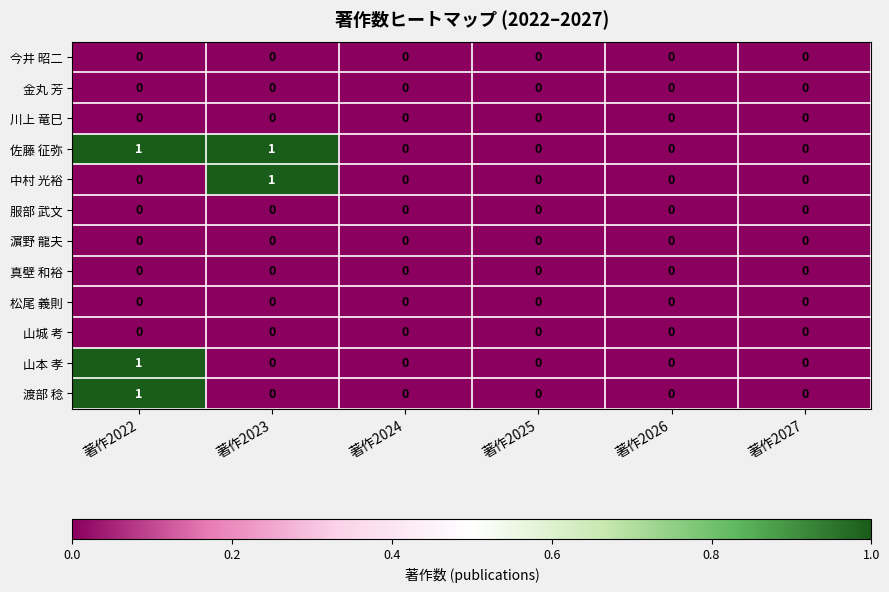

Which series has the largest total across all categories?

佐藤 征弥